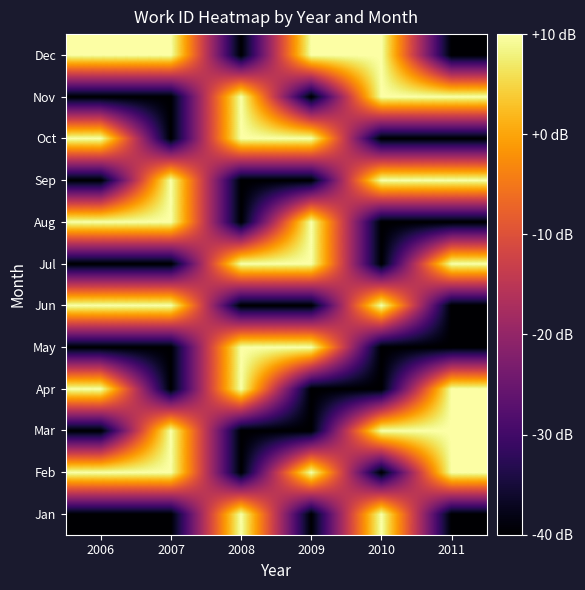

Reading right to left, extract all data points from this chart.

Jan: 2011=0	2010=1	2009=0	2008=1	2007=0	2006=0
Feb: 2011=1	2010=0	2009=1	2008=0	2007=1	2006=1
Mar: 2011=1	2010=1	2009=0	2008=0	2007=1	2006=0
Apr: 2011=1	2010=0	2009=0	2008=1	2007=0	2006=1
May: 2011=0	2010=0	2009=1	2008=1	2007=0	2006=0
Jun: 2011=0	2010=1	2009=0	2008=0	2007=1	2006=1
Jul: 2011=1	2010=0	2009=1	2008=1	2007=0	2006=0
Aug: 2011=0	2010=0	2009=1	2008=0	2007=1	2006=1
Sep: 2011=1	2010=1	2009=0	2008=0	2007=1	2006=0
Oct: 2011=0	2010=0	2009=1	2008=1	2007=0	2006=1
Nov: 2011=1	2010=1	2009=0	2008=1	2007=0	2006=0
Dec: 2011=0	2010=1	2009=1	2008=0	2007=1	2006=1